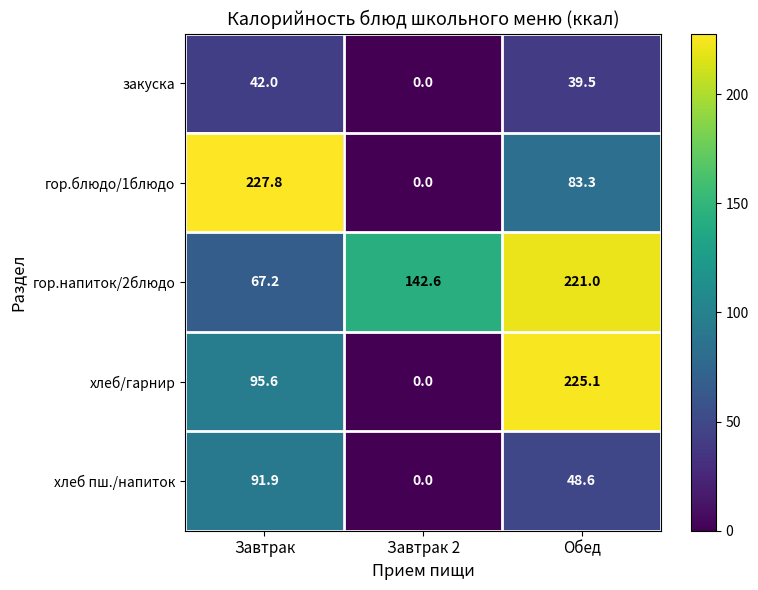

What is the difference between the highest and lowest values at Обед?

185.6